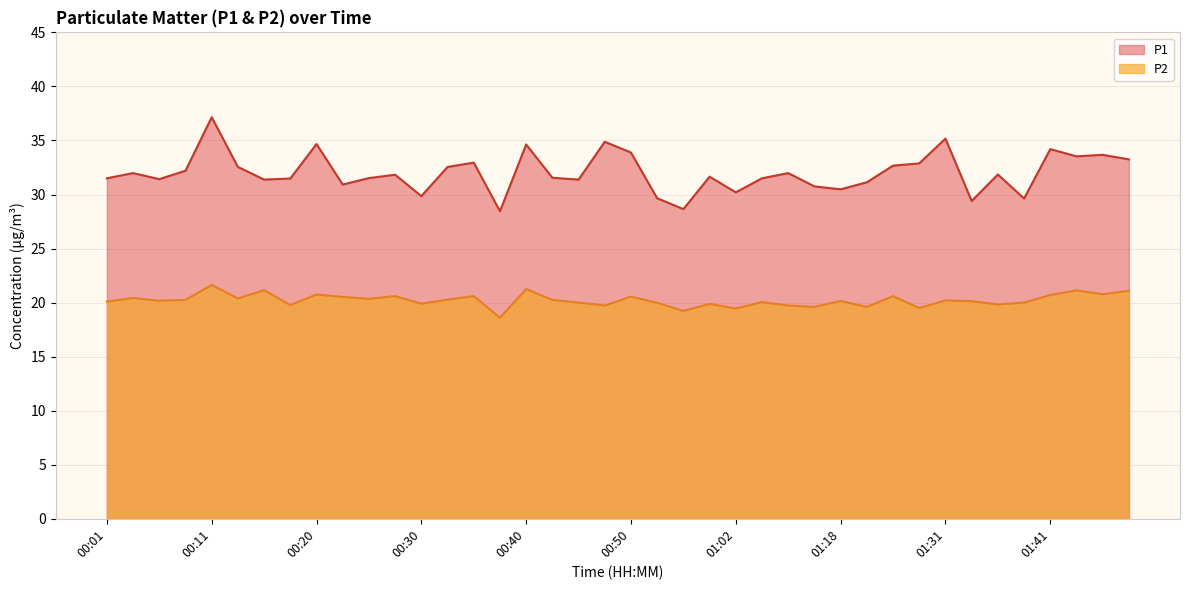

What is the total value across all series at 00:35?

53.6